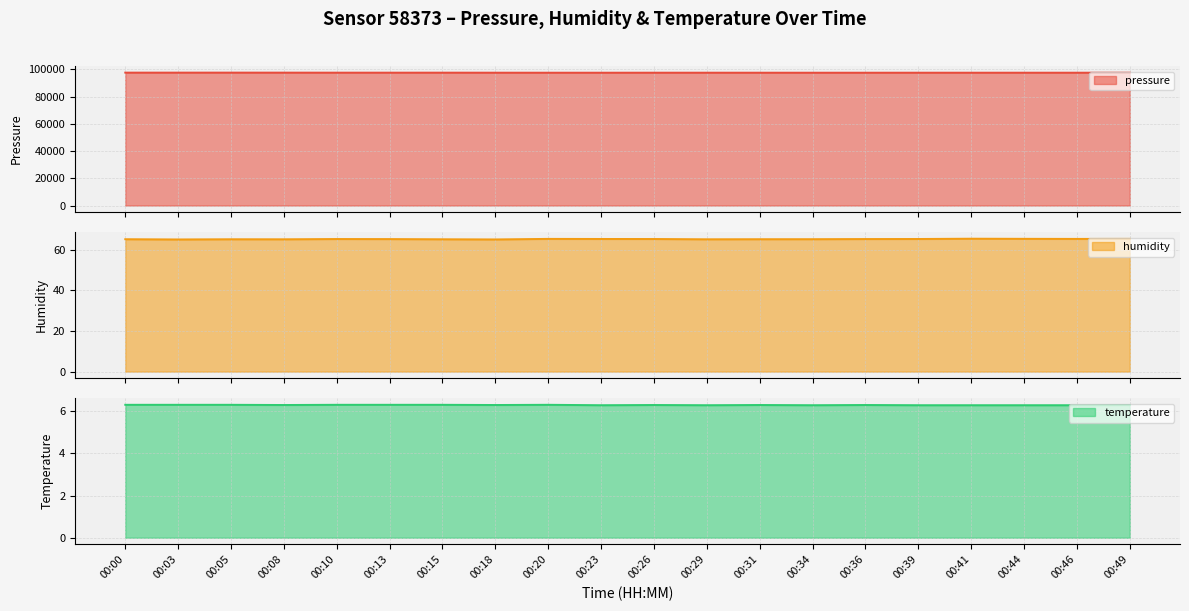

What is the highest value of the pressure series?

97652.4